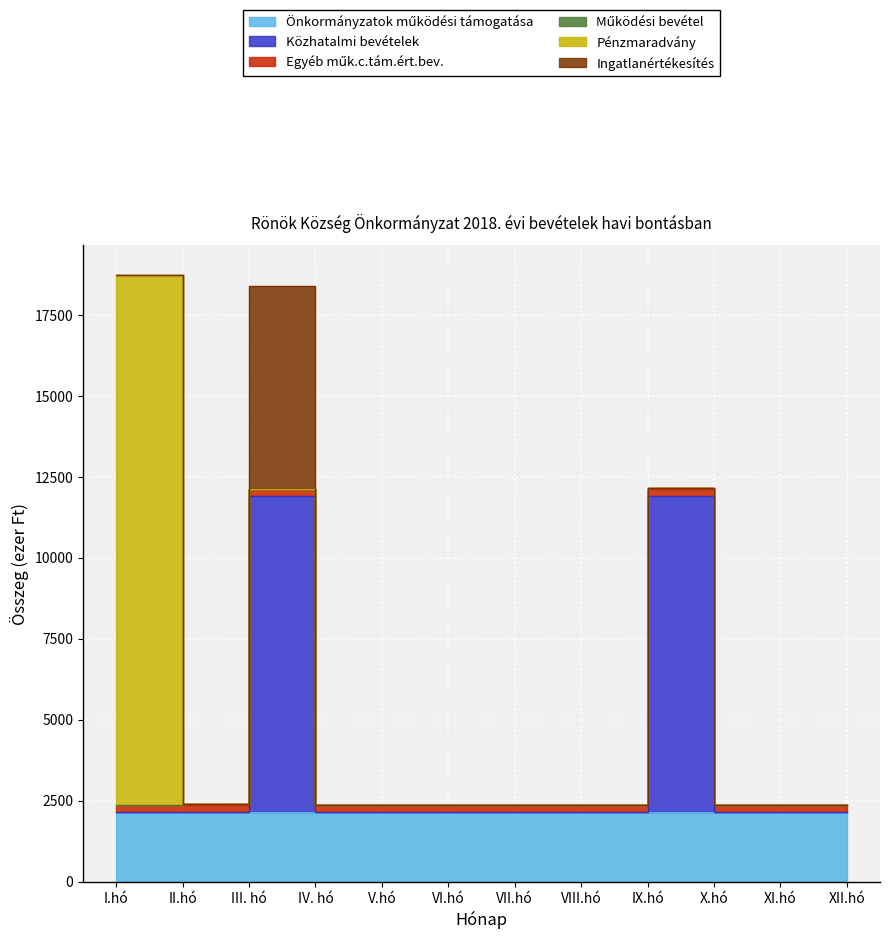

Is it true that Működési bevétel equals -13 at III. hó?

False